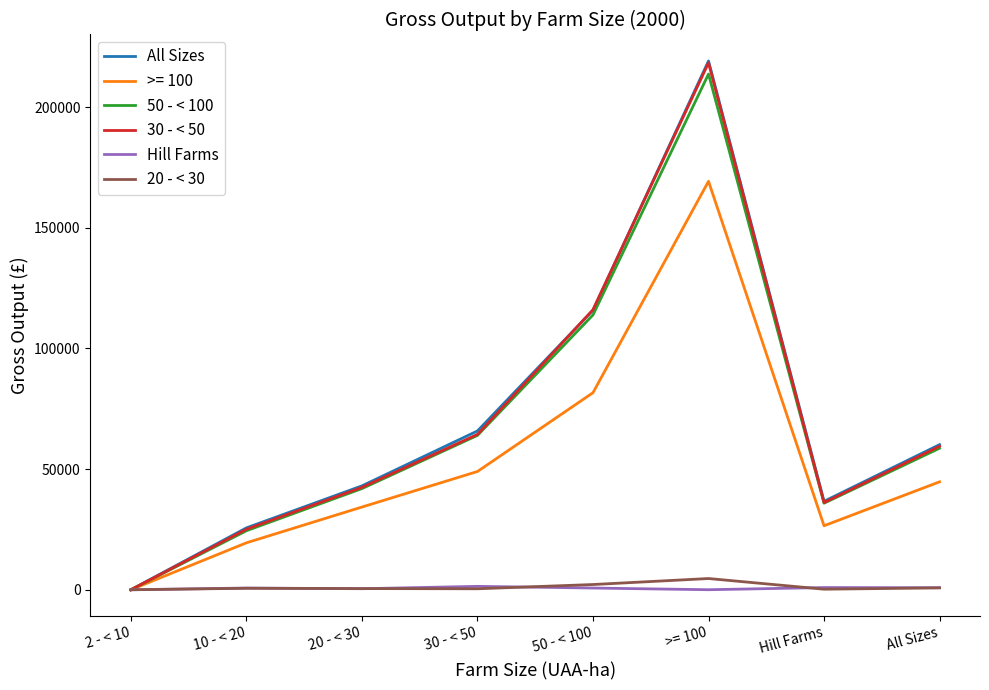

At which category is the sum across all series the highest?

>= 100